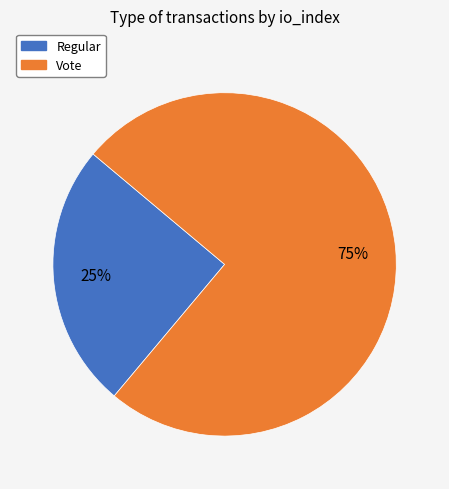

Which slice is the smallest?

Regular